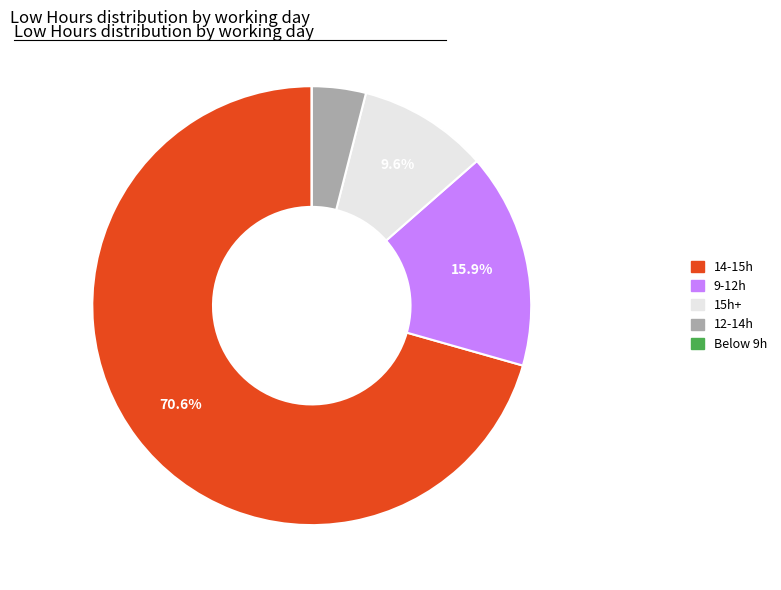

Does any single category account for the majority?

Yes